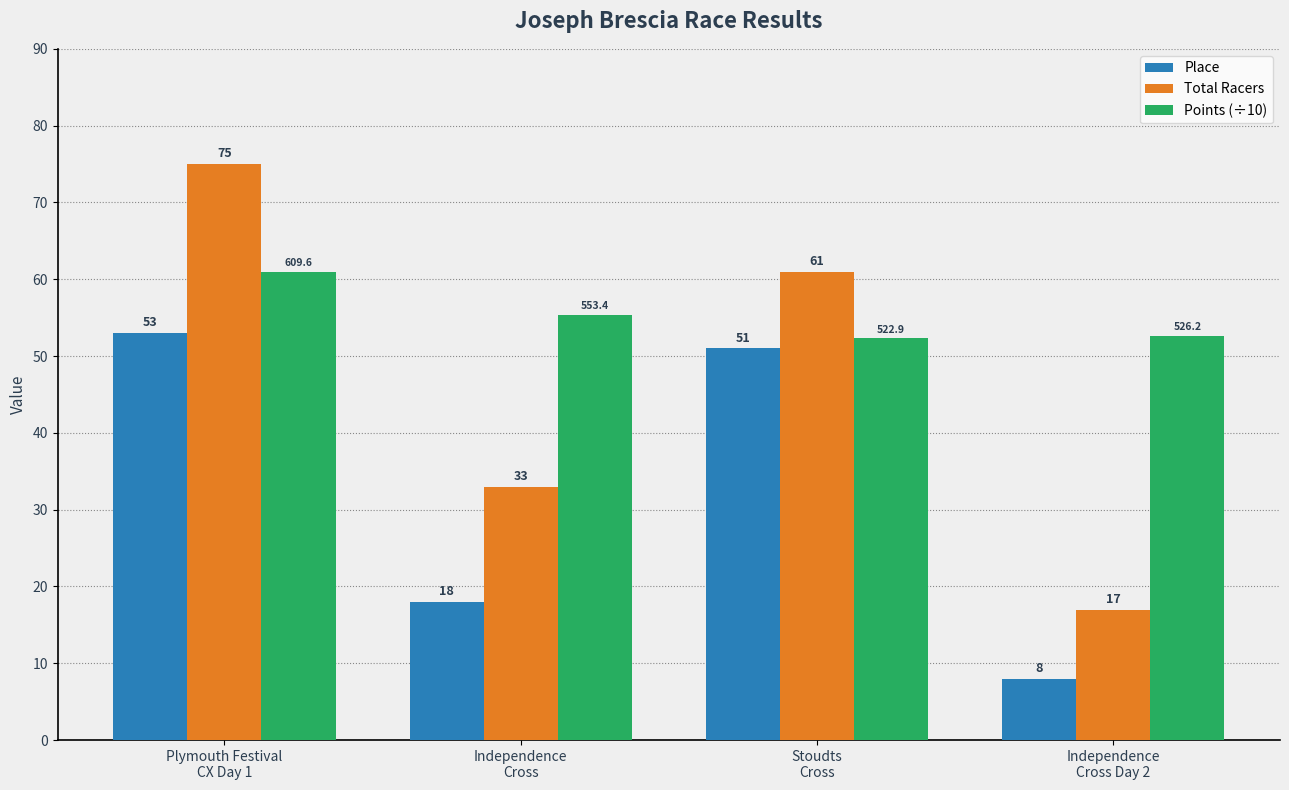

Read the Total Racers value at Independence
Cross Day 2.

17.0